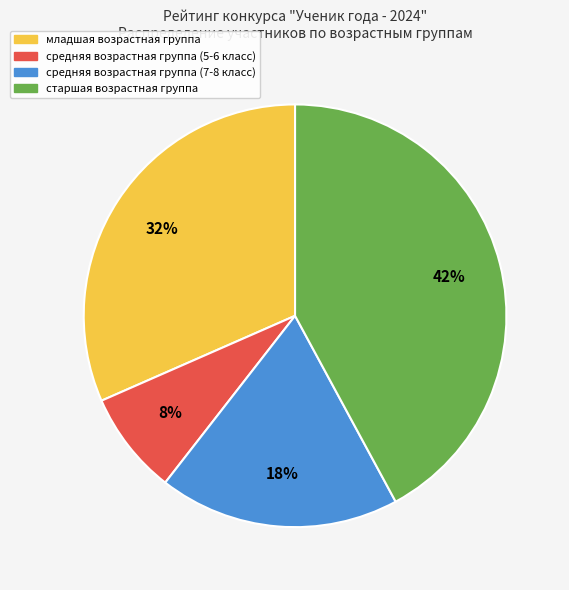

Rank the categories by value from lowest to highest.

средняя возрастная группа (5-6 класс), средняя возрастная группа (7-8 класс), младшая возрастная группа, старшая возрастная группа